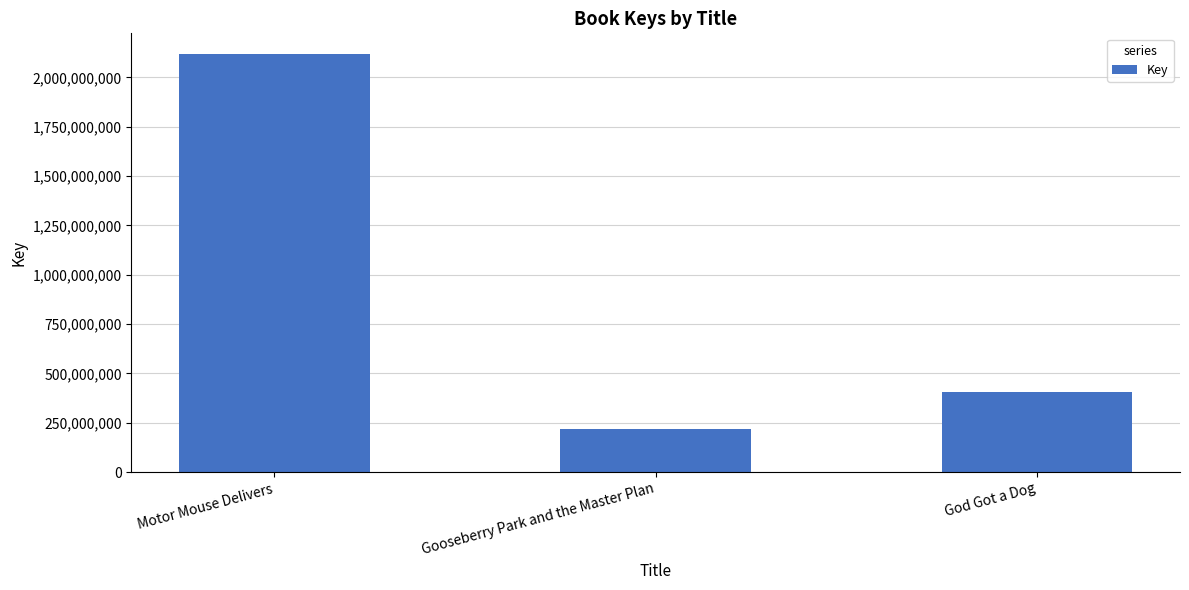

What is the value of the 1st bar from the left?

2116898537